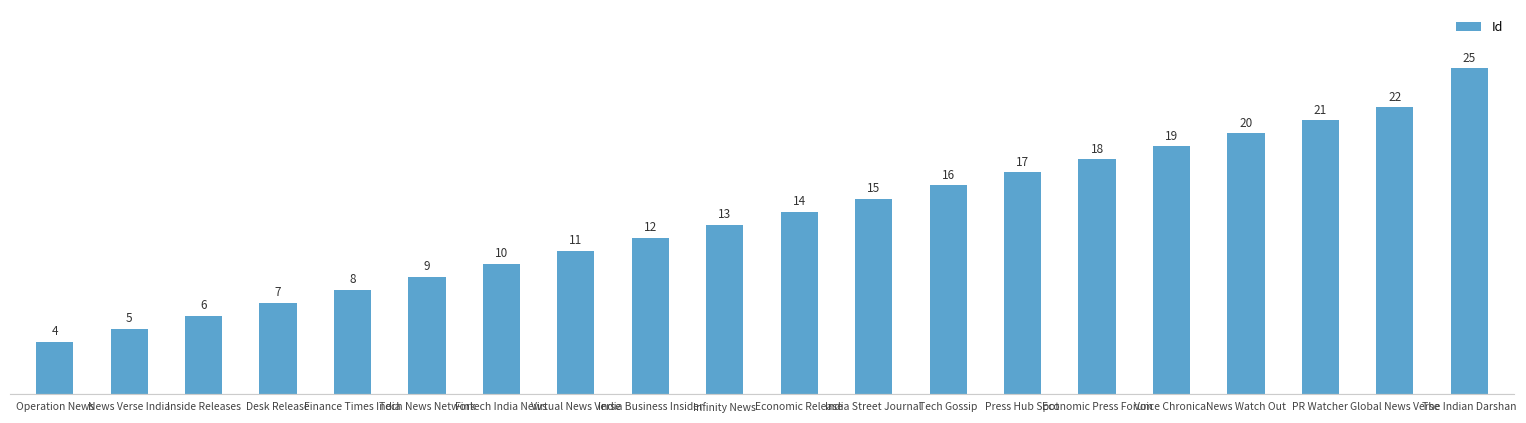

Reading right to left, what are all the values shown in this chart?

The Indian Darshan=25	Global News Verse=22	PR Watcher=21	News Watch Out=20	Voice Chronical=19	Economic Press Forum=18	Press Hub Spot=17	Tech Gossip=16	India Street Journal=15	Economic Release=14	Infinity News=13	India Business Insider=12	Virtual News Verse=11	Fintech India News=10	Tech News Network=9	Finance Times India=8	Desk Release=7	Inside Releases=6	News Verse India=5	Operation News=4